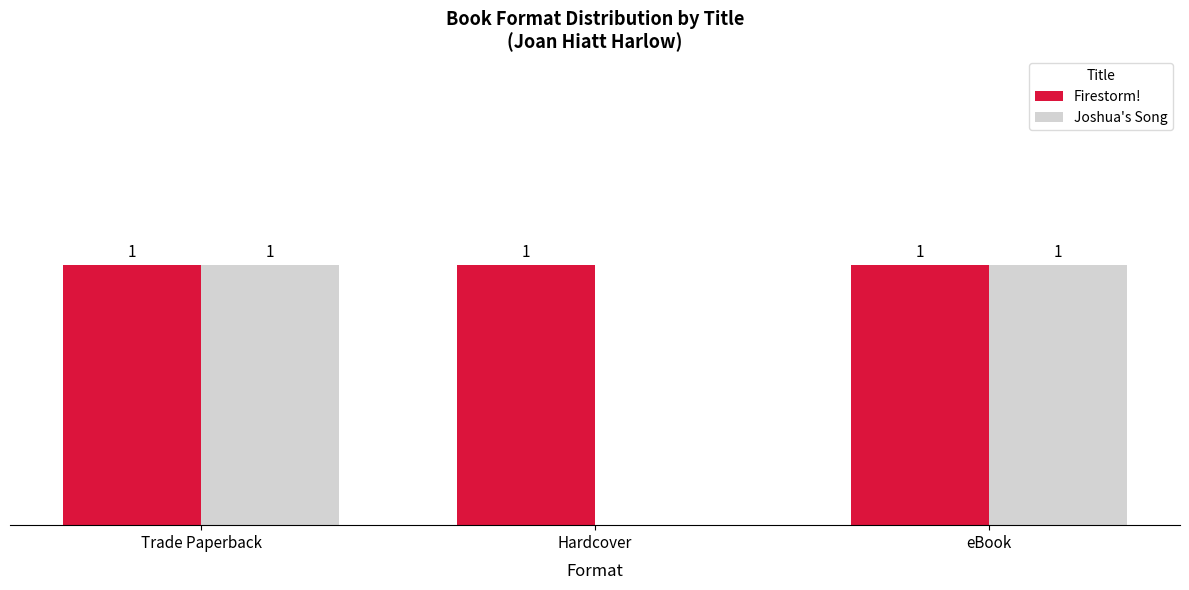

Which series has the largest total across all categories?

Firestorm!